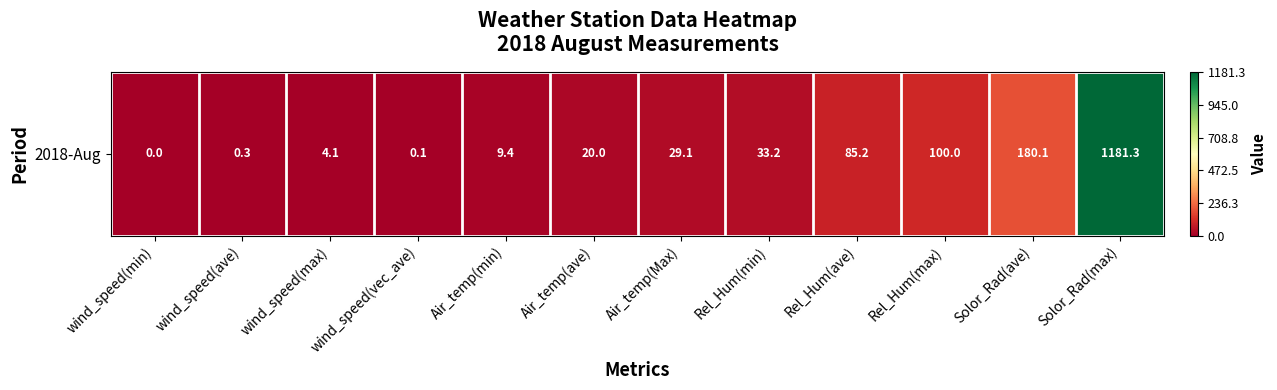

How many data points does each series have?

12